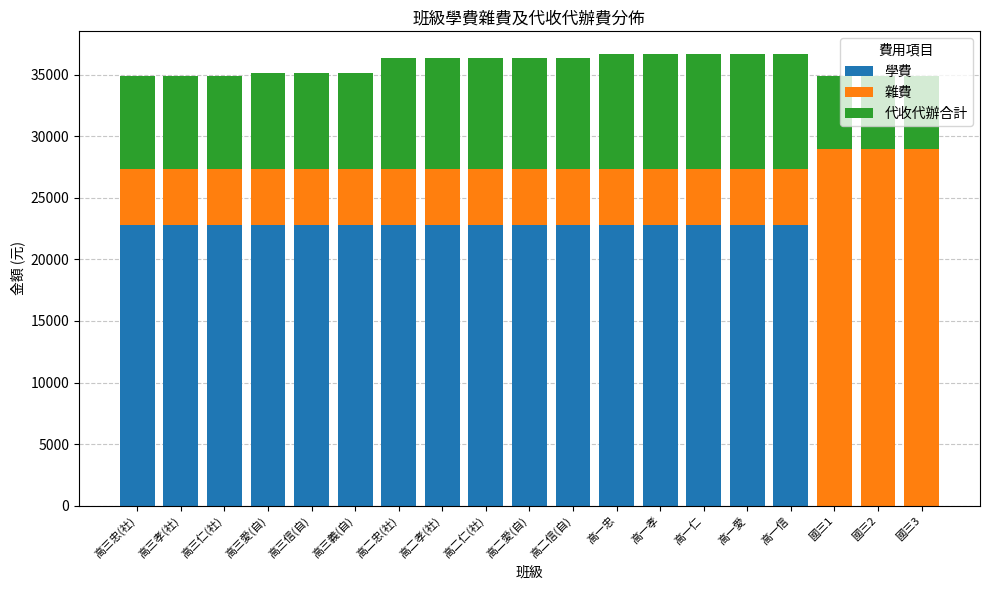

True or false: 學費 has a value of 22800 at 高三義(自).

True